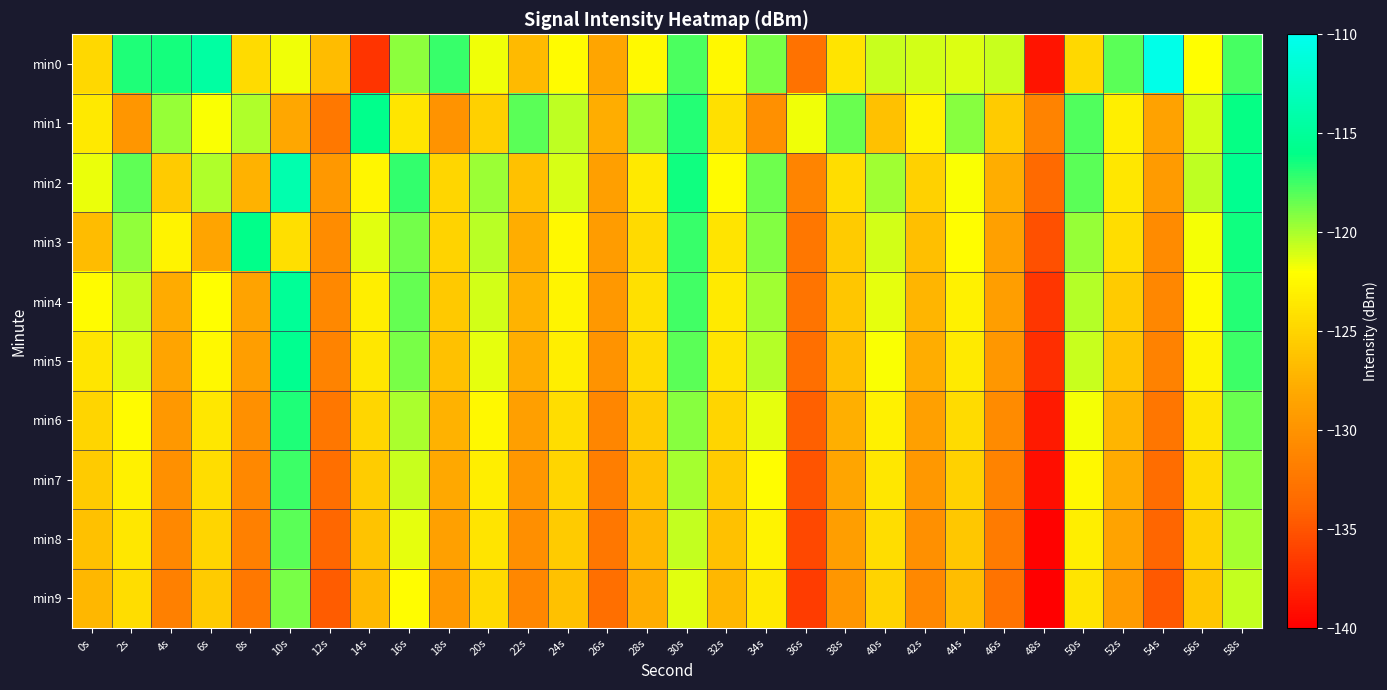

What is the spread (max minus min) of values at 34s?

11.6